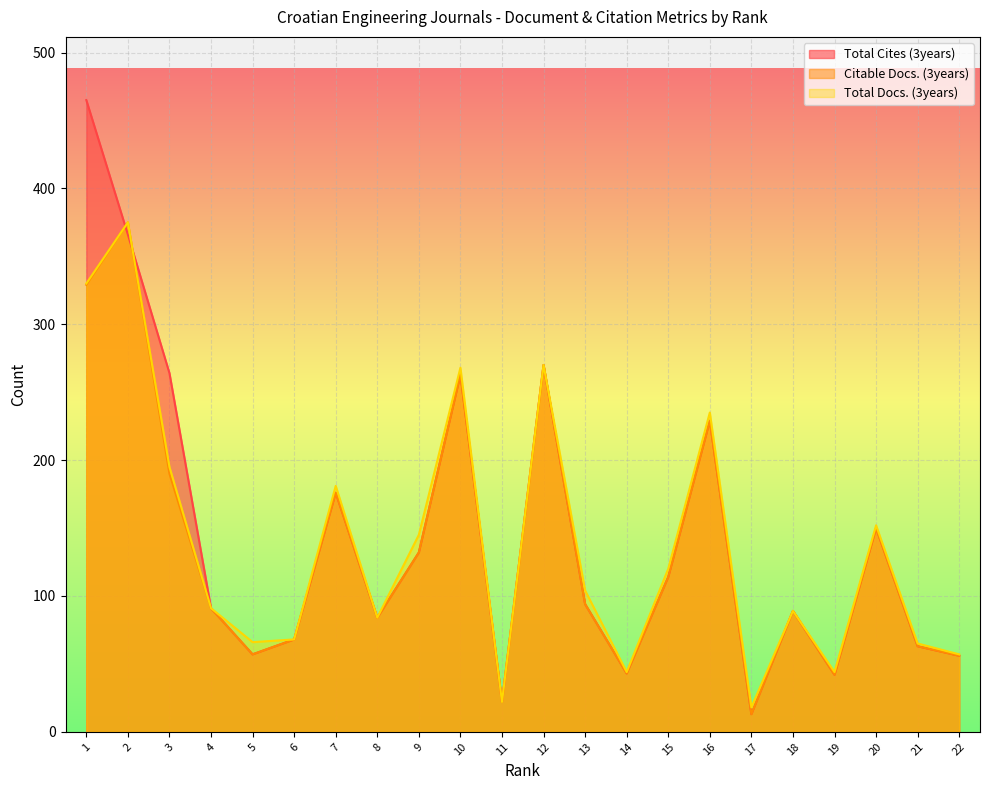

How many data points in Citable Docs. (3years) are above 94?

10